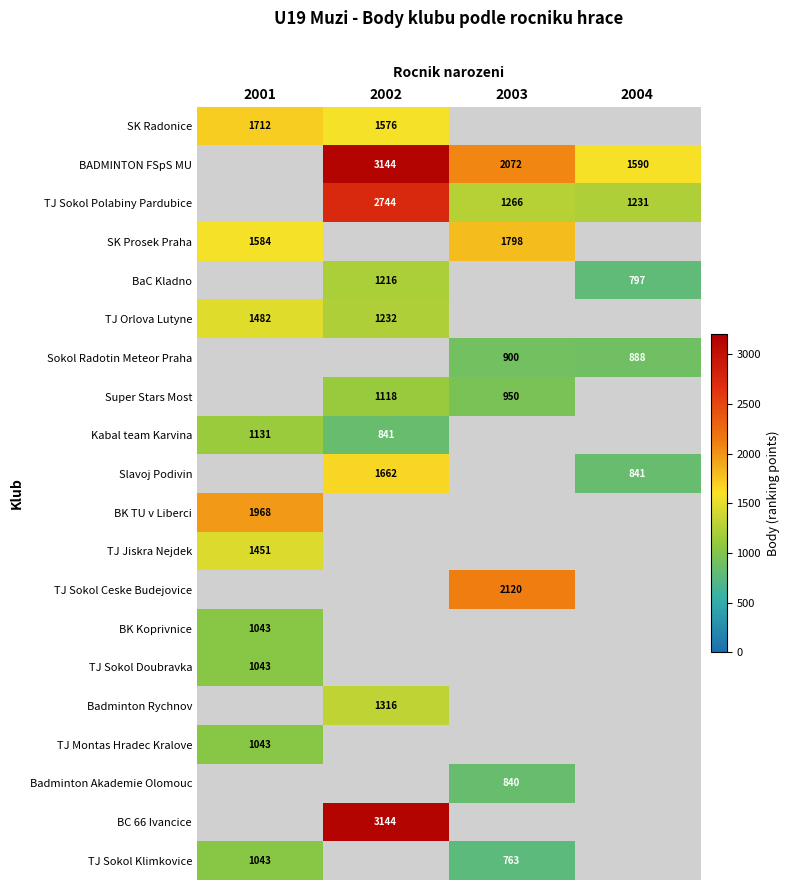

Is it true that Super Stars Most equals 432 at 2002?

False